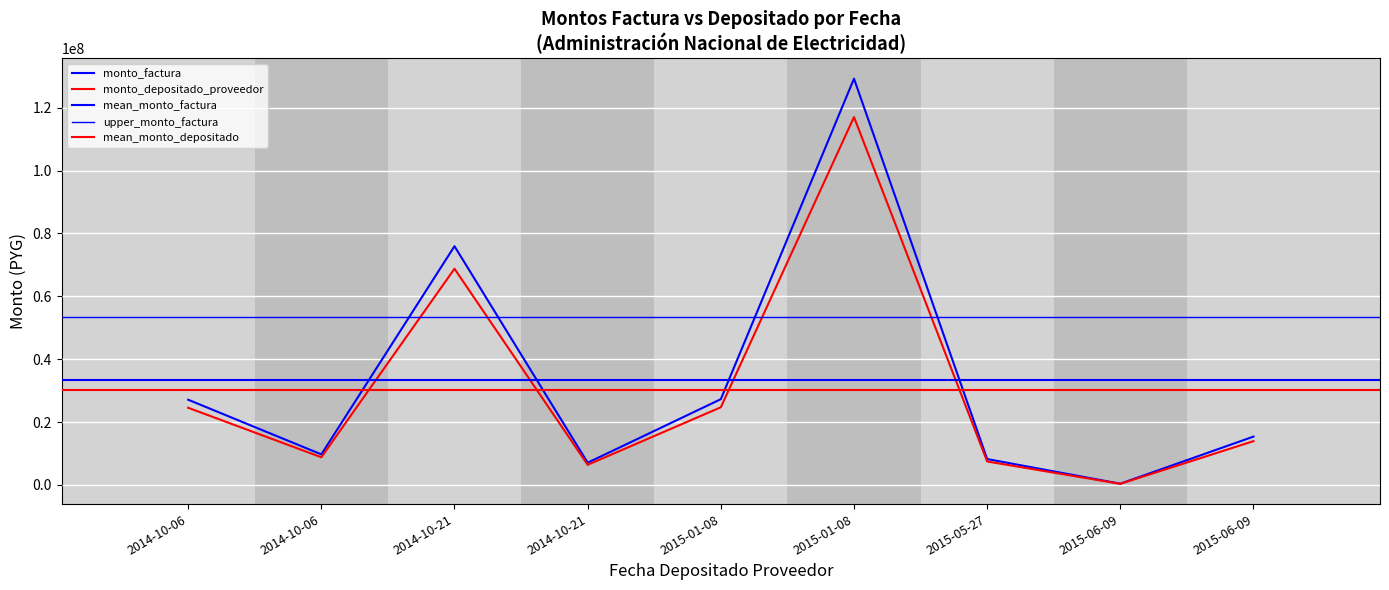

Reading right to left, extract all data points from this chart.

monto_factura: 15376399	381933	8235544	129258293	27280250	7067726	75954517	9717841	27109430
monto_depositado_proveedor: 13923749	345851	7457510	117046909	24703010	6400019	68778887	8799770	24548328